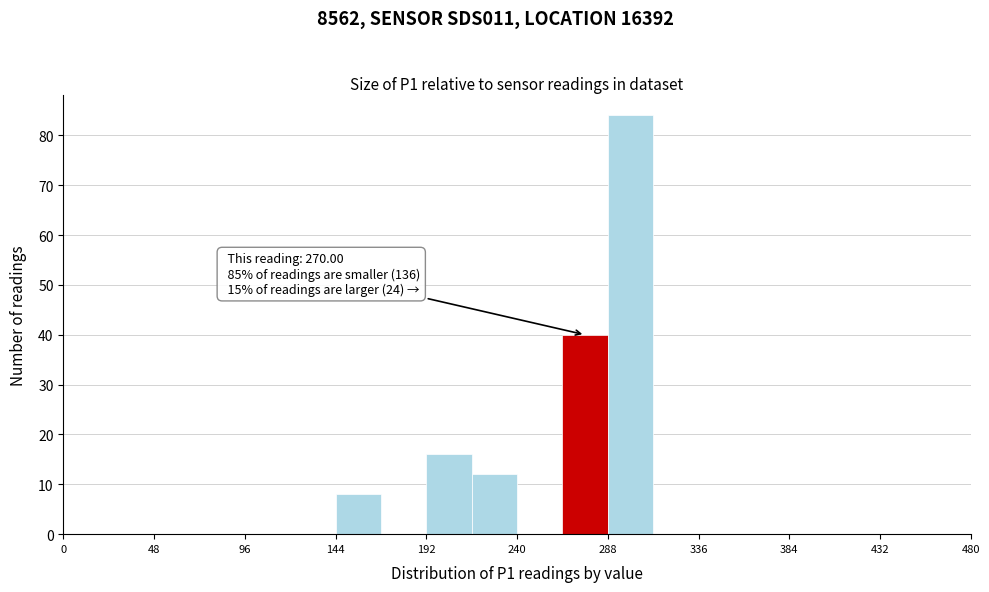

Which range on the x-axis has the tallest bar?

288 to 312